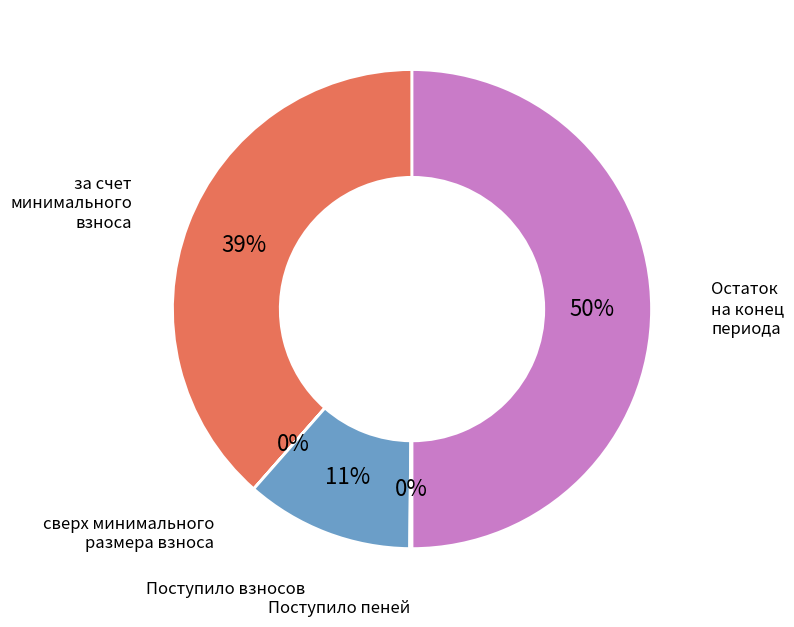

The за счет минимального взноса slice represents 30% of the pie. True or false?

False